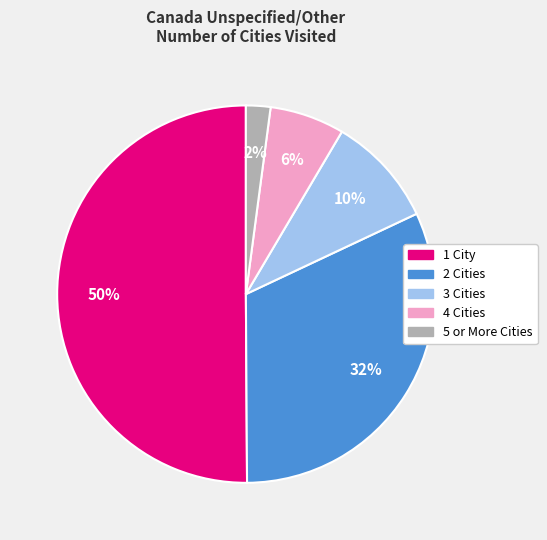

To the nearest percent, what portion does 4 Cities represent?

6%